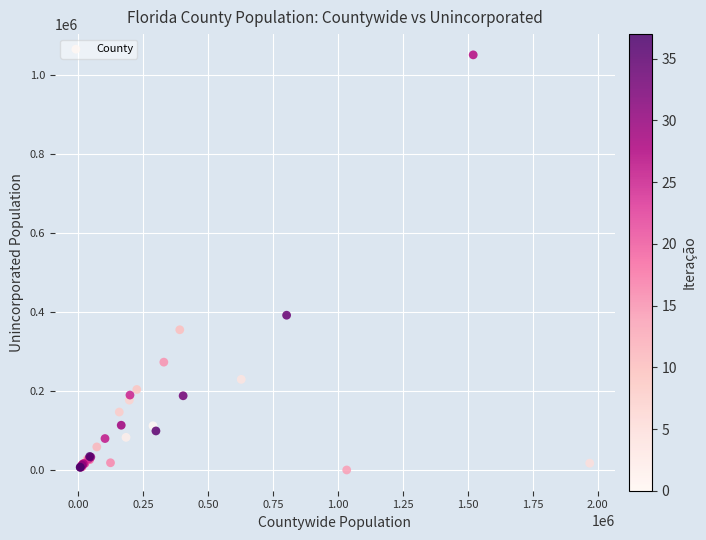

What Y value in the scatter plot is closest to 525700?

391952